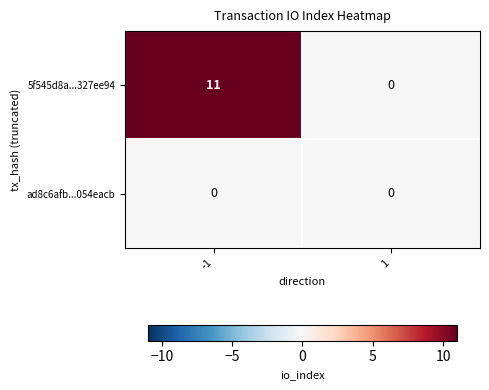

List the series in order of their overall mean, highest first.

5f545d8a...327ee94, ad8c6afb...054eacb